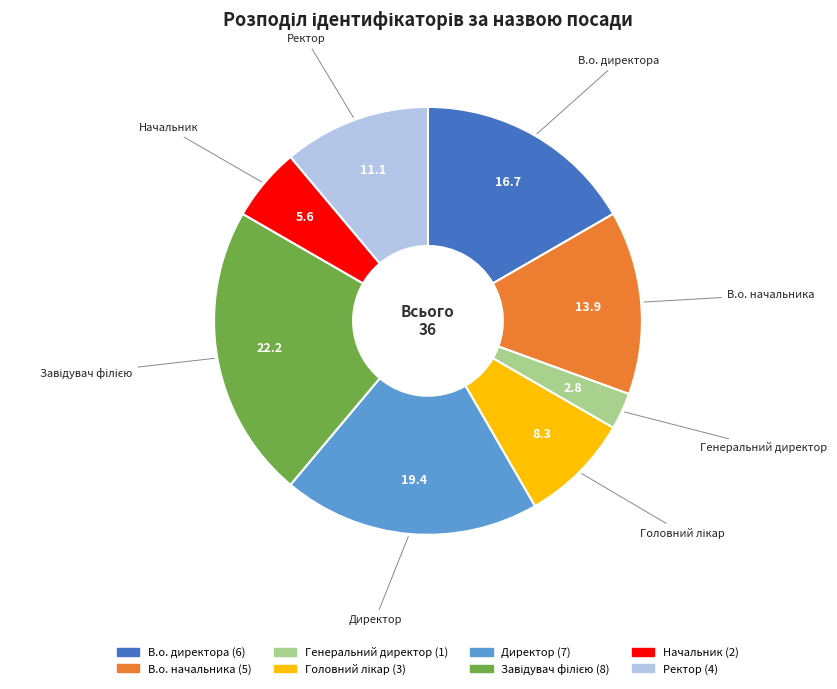

How many slices are in this pie chart?

8